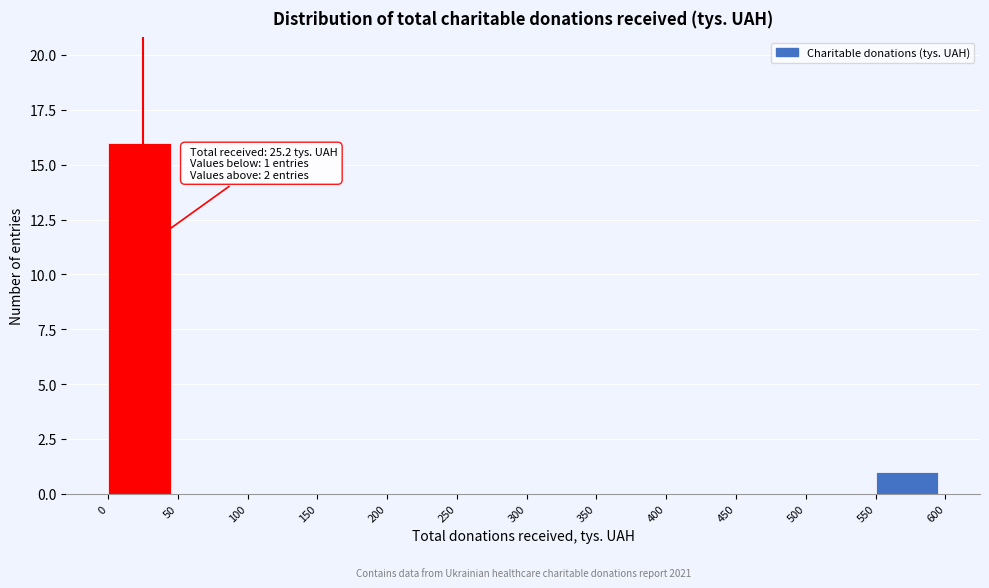

Which range on the x-axis has the tallest bar?

0 to 50